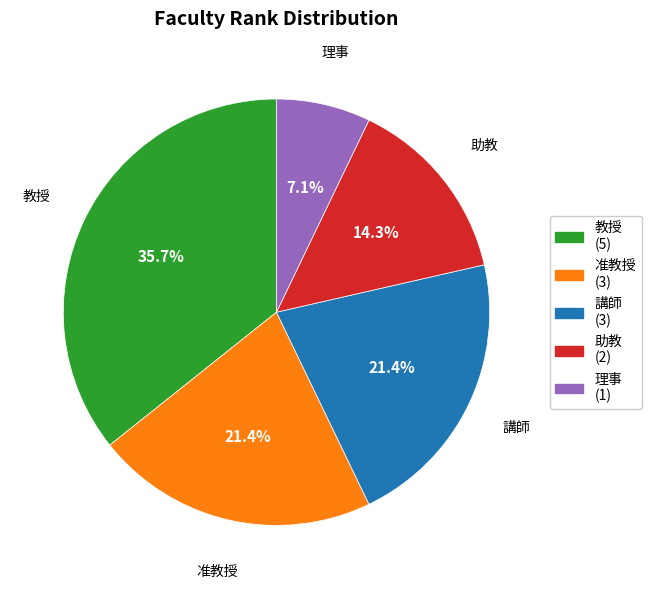

Which has a higher value, 講師 or 助教?

講師